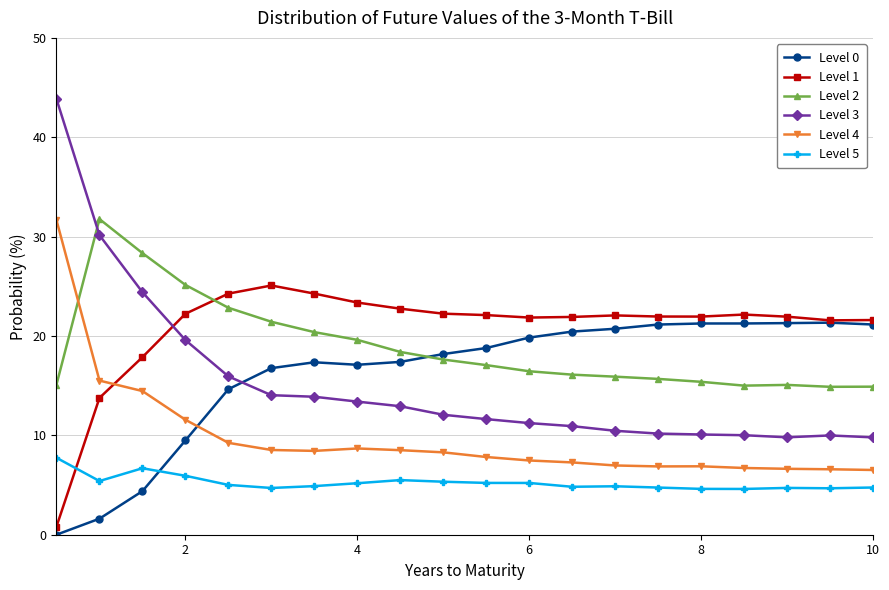

What is the average value of the Level 5 series?

5.2